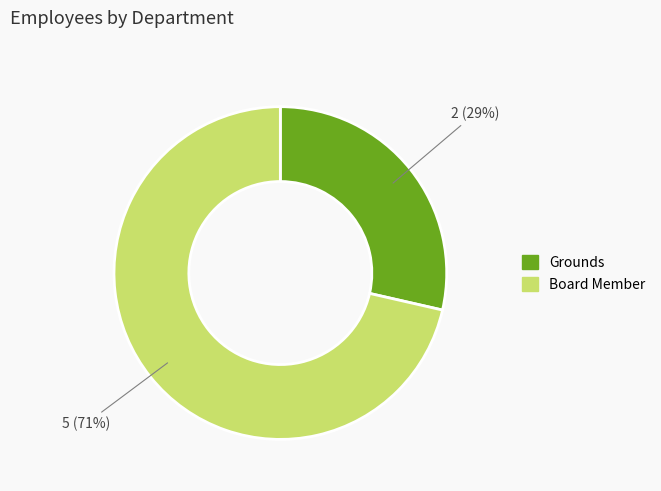

Between Grounds and Board Member, which is larger?

Board Member